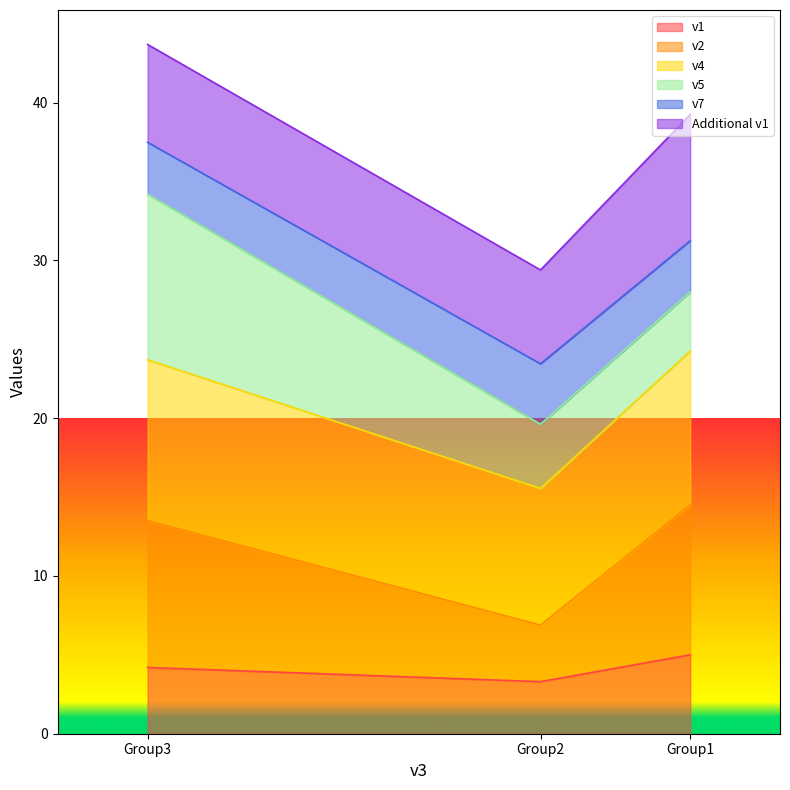

How many data points does each series have?

3